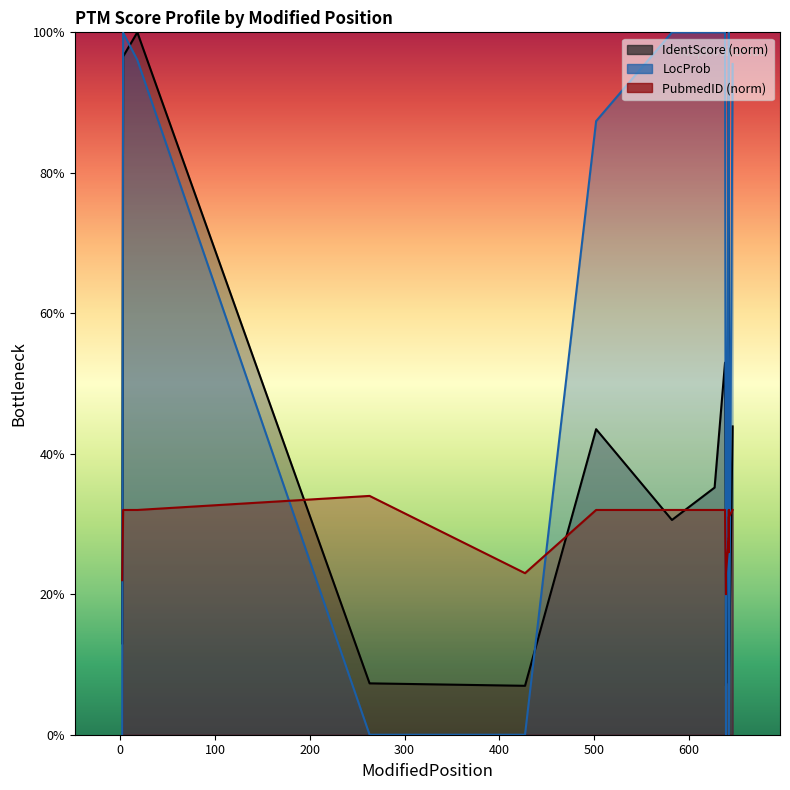

At which label is LocProb closest to 0?

2